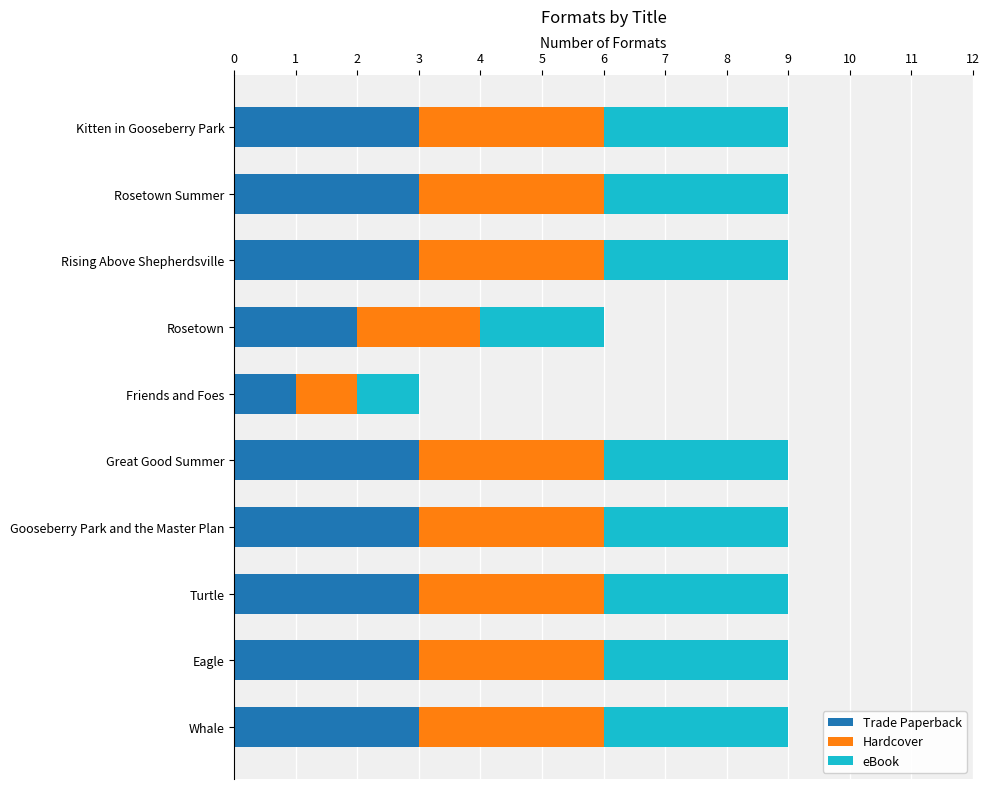

Is it true that Trade Paperback equals 1 at Whale?

False